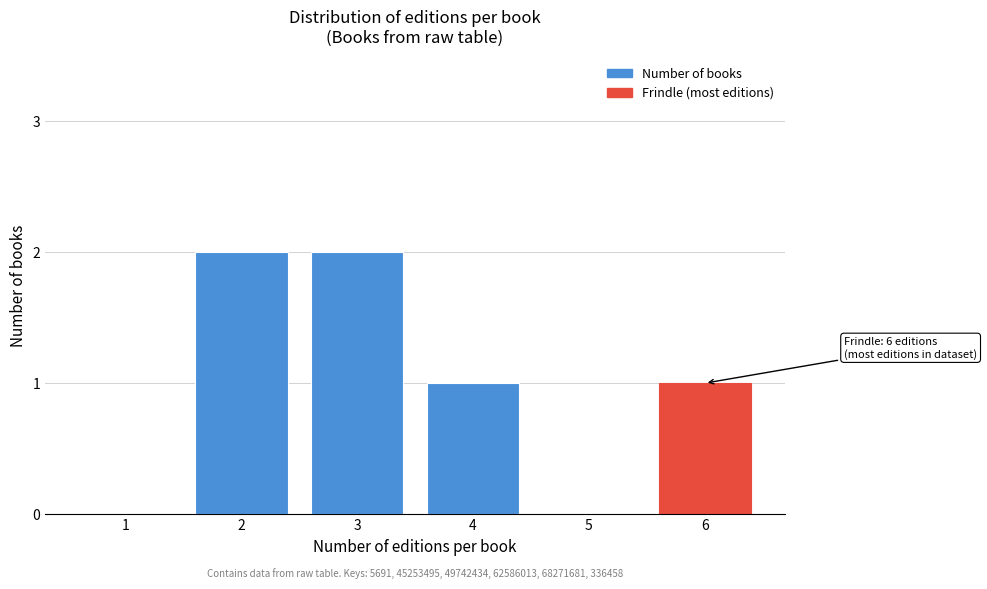

Reading left to right, what are all the values shown in this chart?

1=0	2=2	3=2	4=1	5=0	6=1